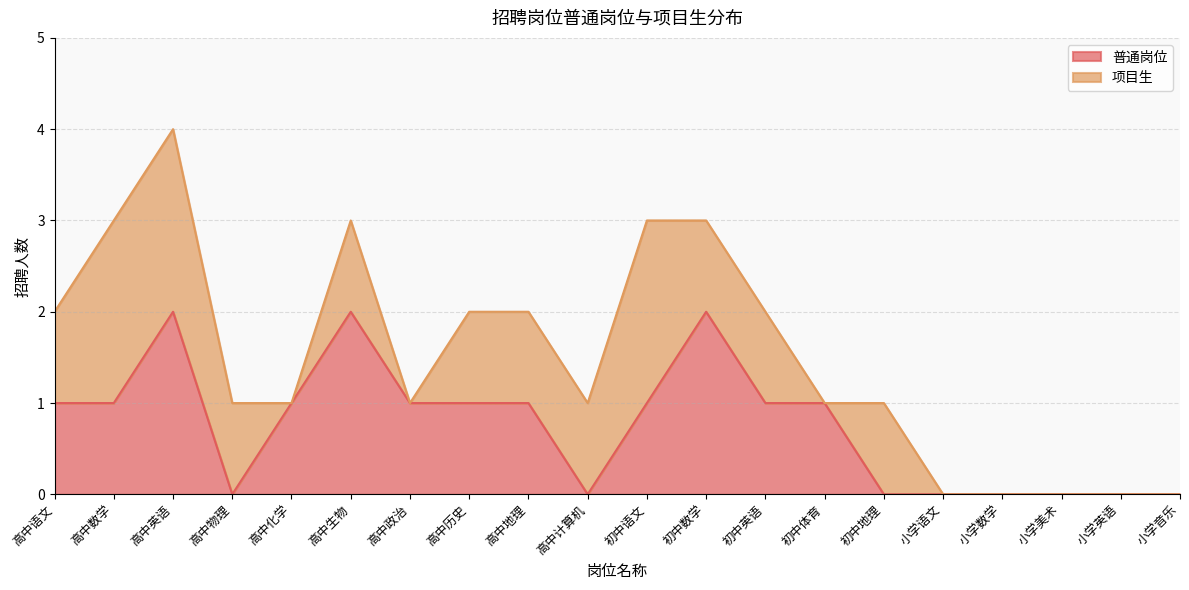

What is the maximum value shown in the chart?

2